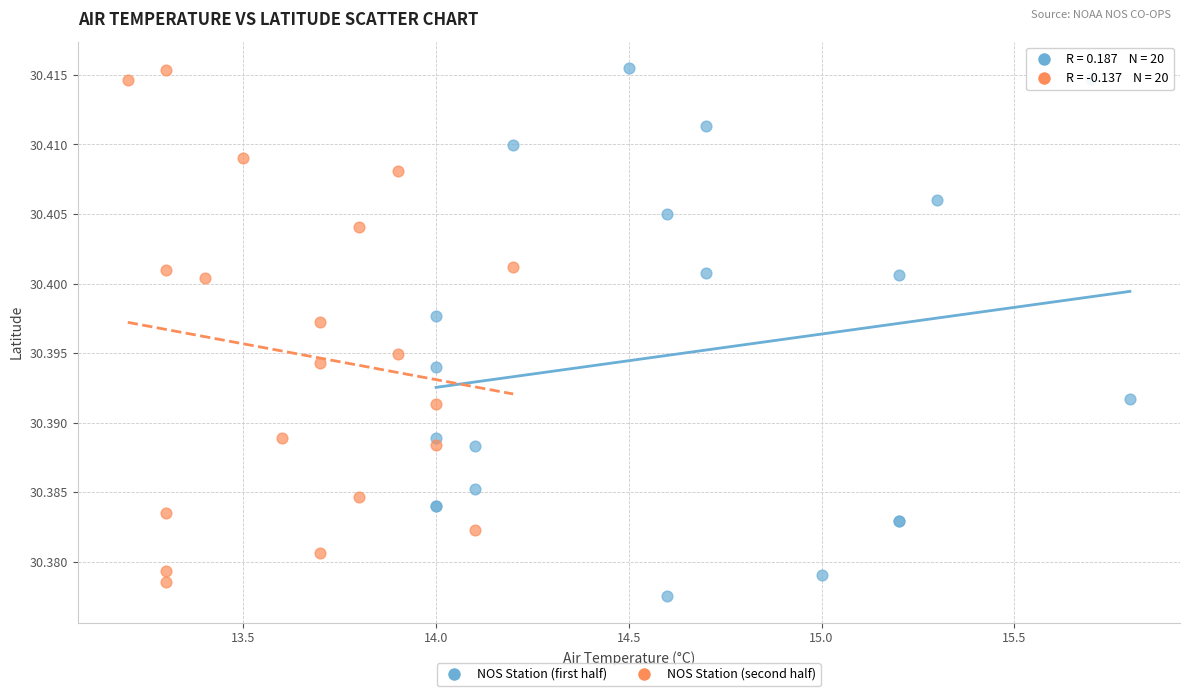

What are all the series names shown in the legend?

NOS Station (first half), NOS Station (second half)